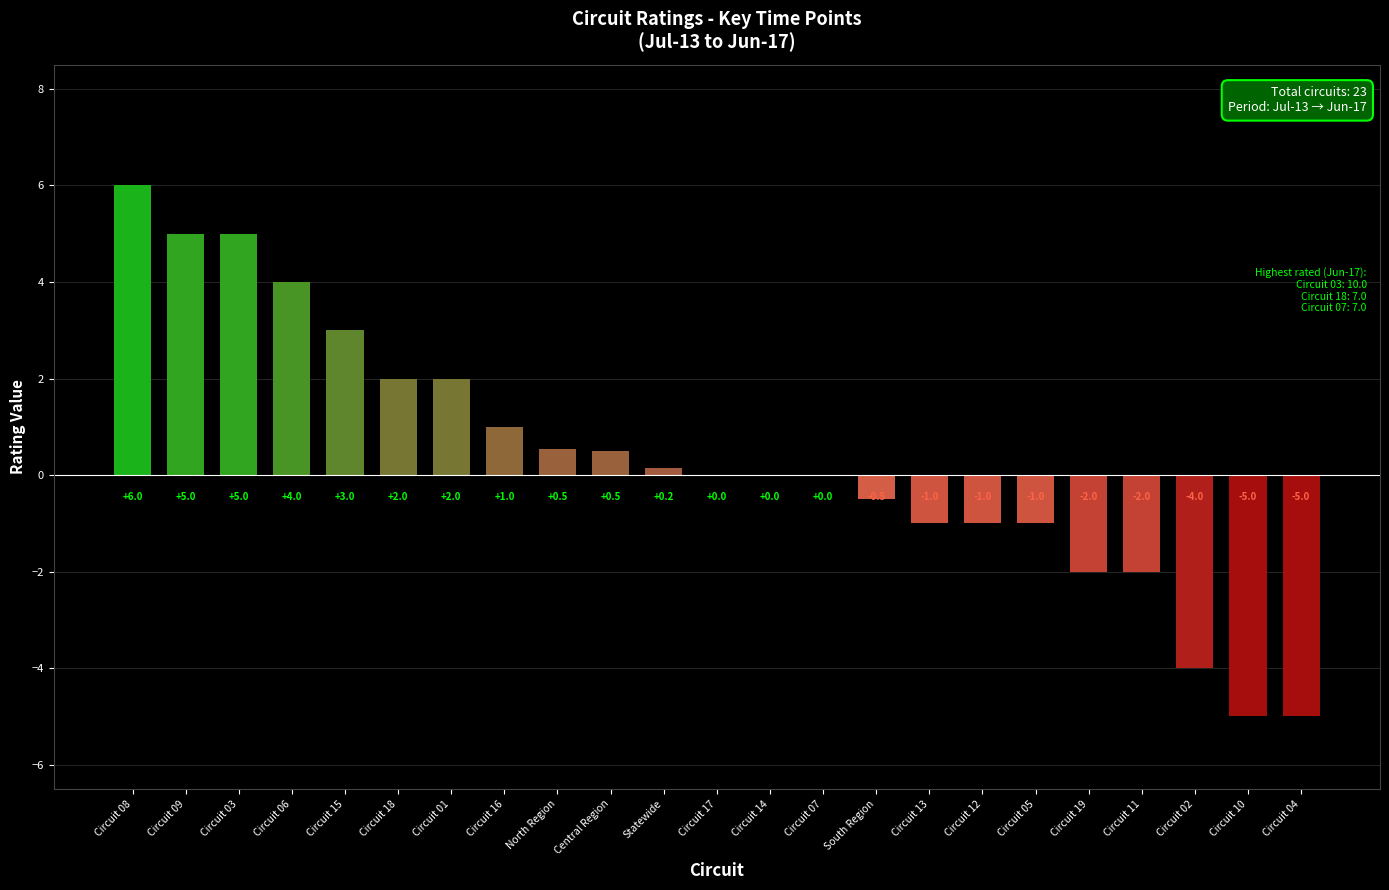

At which category does the chart reach its peak across all series?

Circuit 08